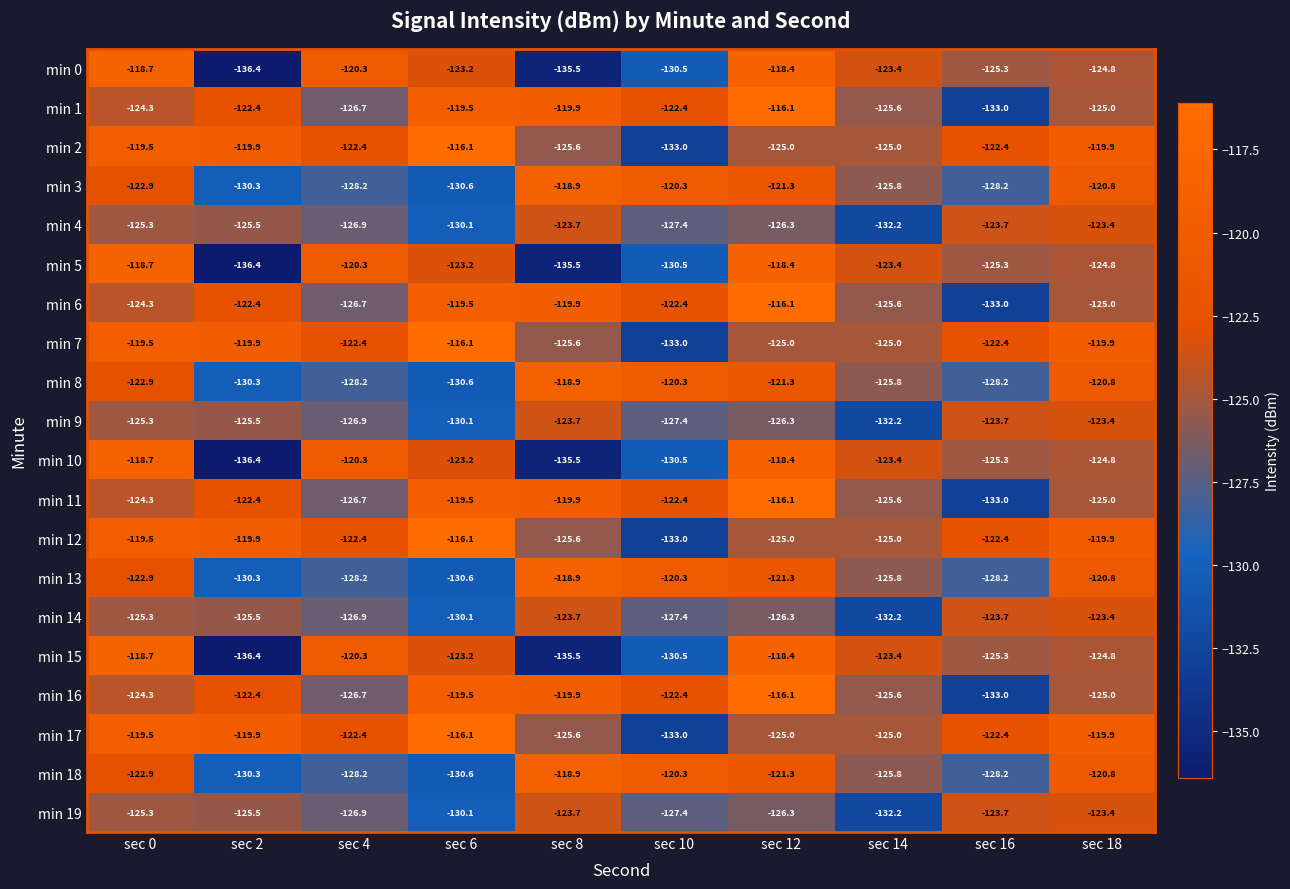

What is the spread (max minus min) of values at sec 12?

10.2